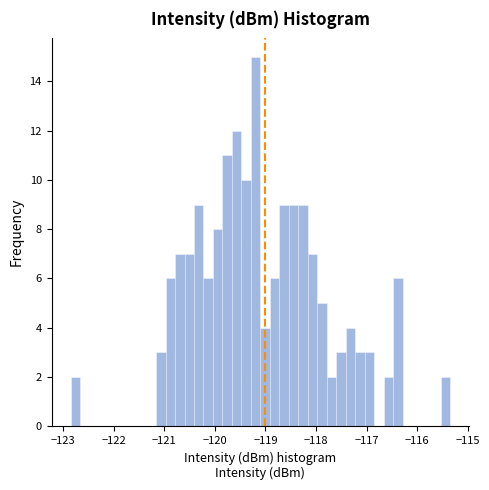

Read against the x-axis, roughly where is the centre of the tallest bar?

-119.2